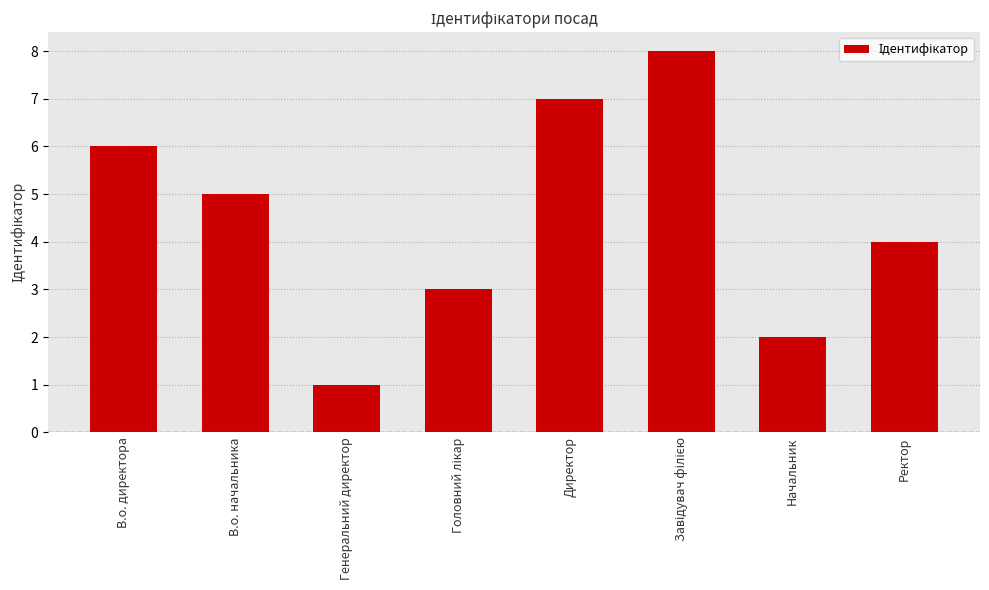

Which label corresponds to the smallest value in the chart?

Генеральний директор